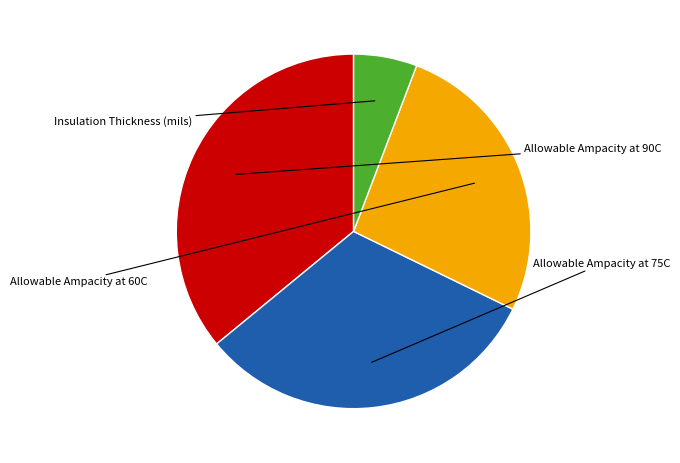

Does any single category account for the majority?

No